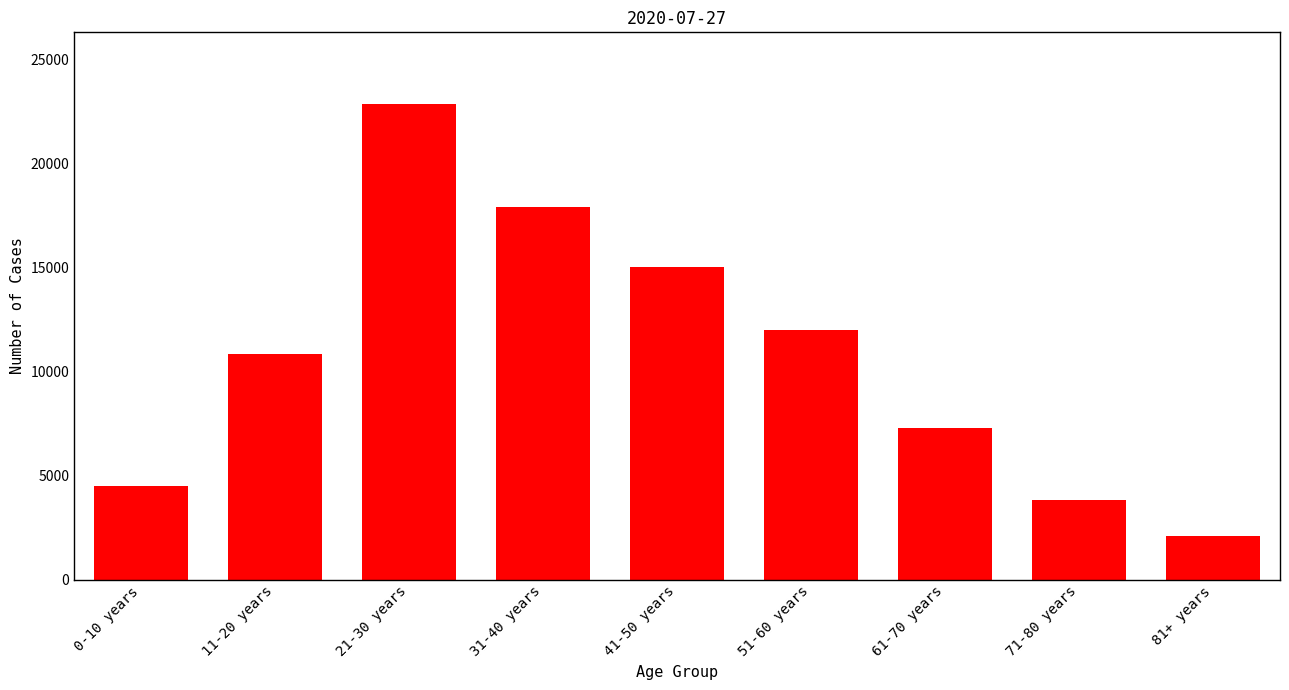

List the labels in order of value, smallest first.

81+ years, 71-80 years, 0-10 years, 61-70 years, 11-20 years, 51-60 years, 41-50 years, 31-40 years, 21-30 years